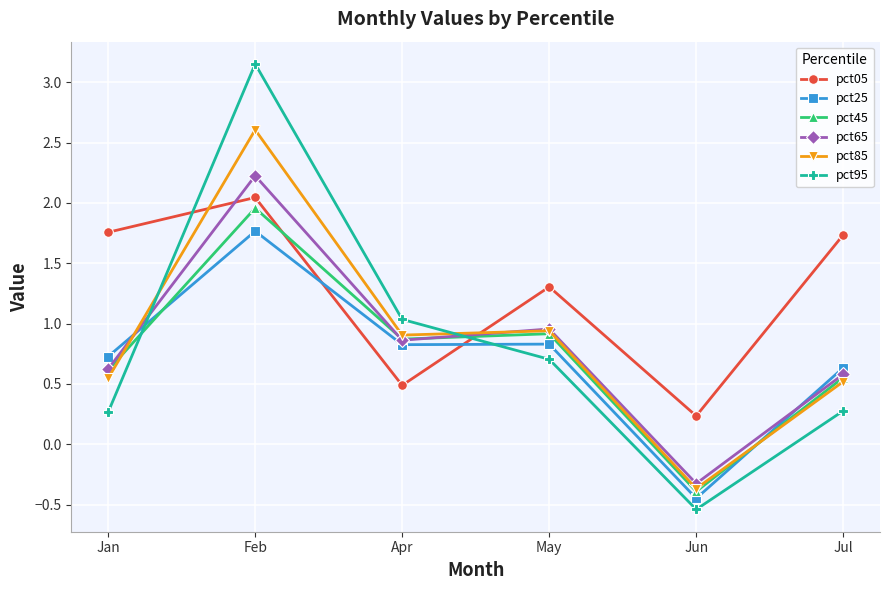

True or false: pct95 and pct45 intersect in this chart.

True